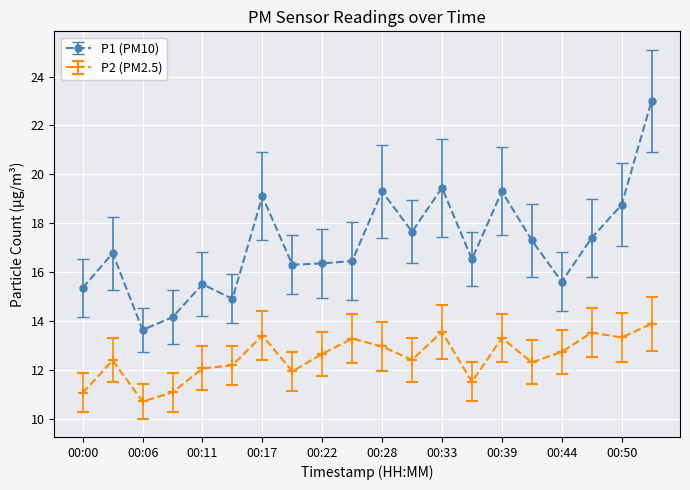

True or false: P2 (PM2.5) has more than 1 interior local peaks.

True